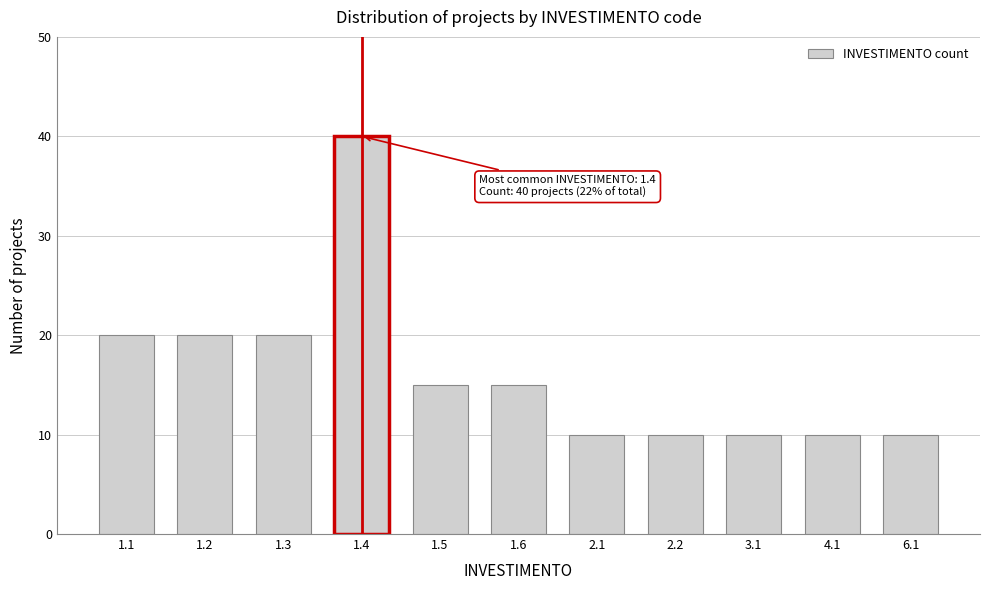

Reading right to left, extract all data points from this chart.

6.1=10	4.1=10	3.1=10	2.2=10	2.1=10	1.6=15	1.5=15	1.4=40	1.3=20	1.2=20	1.1=20